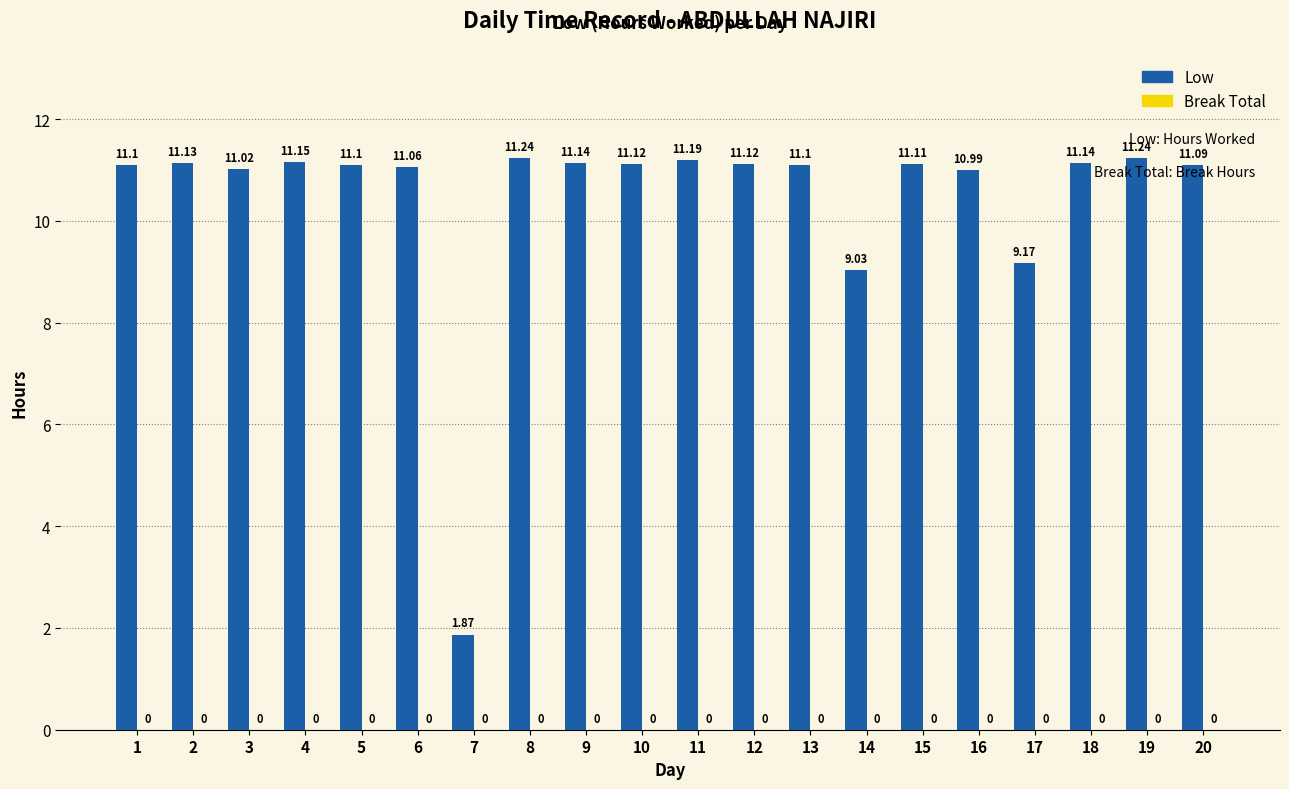

Which has a higher value, 11 or 9?

11